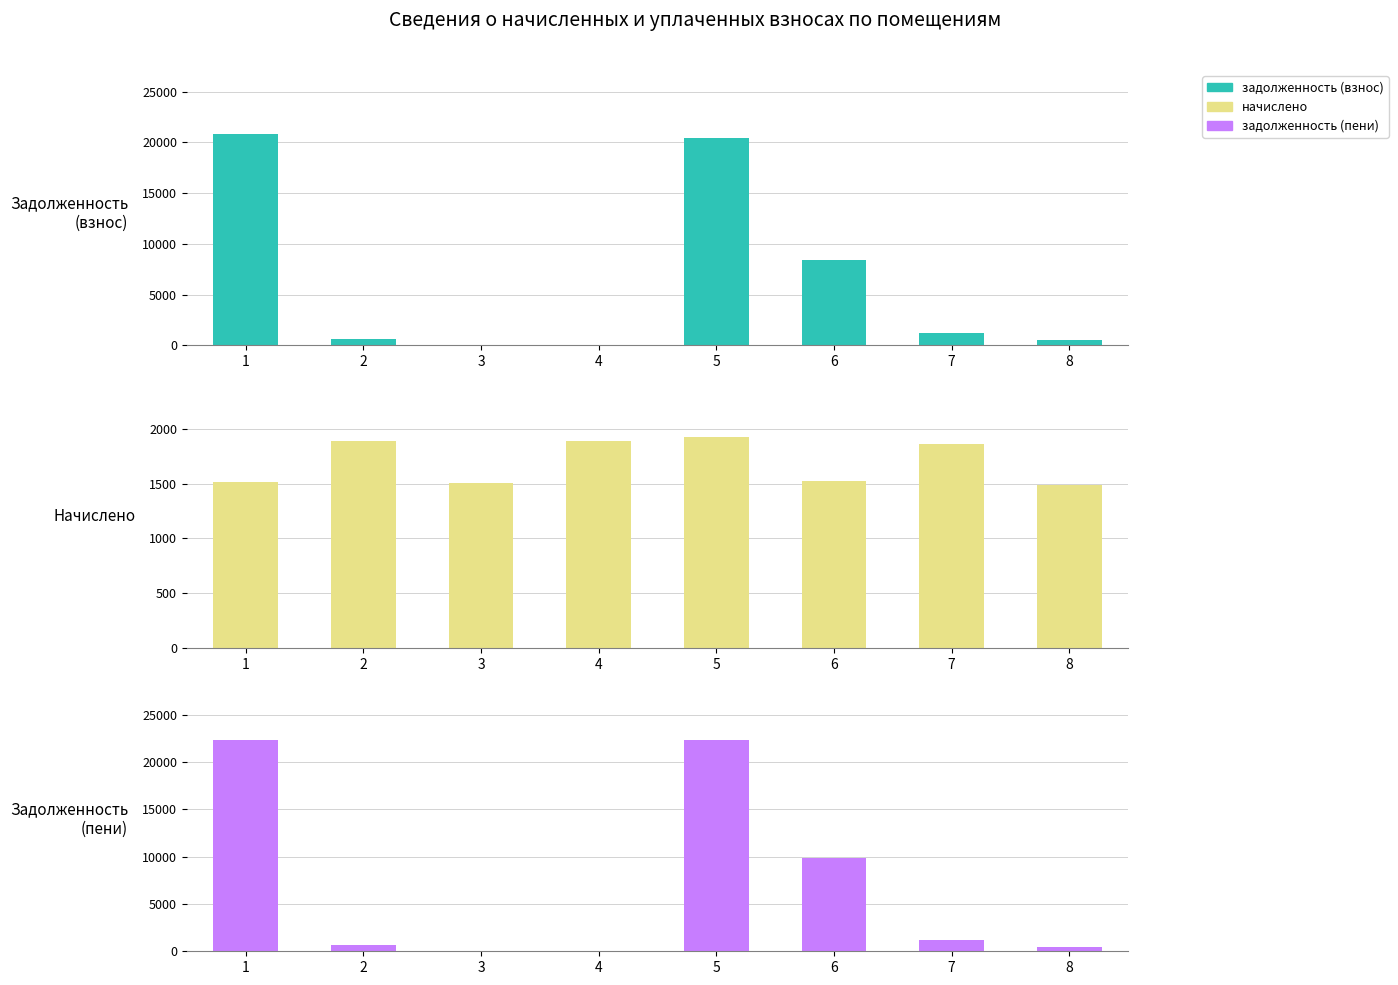

At how many categories does at least one series exceed 4942?

3